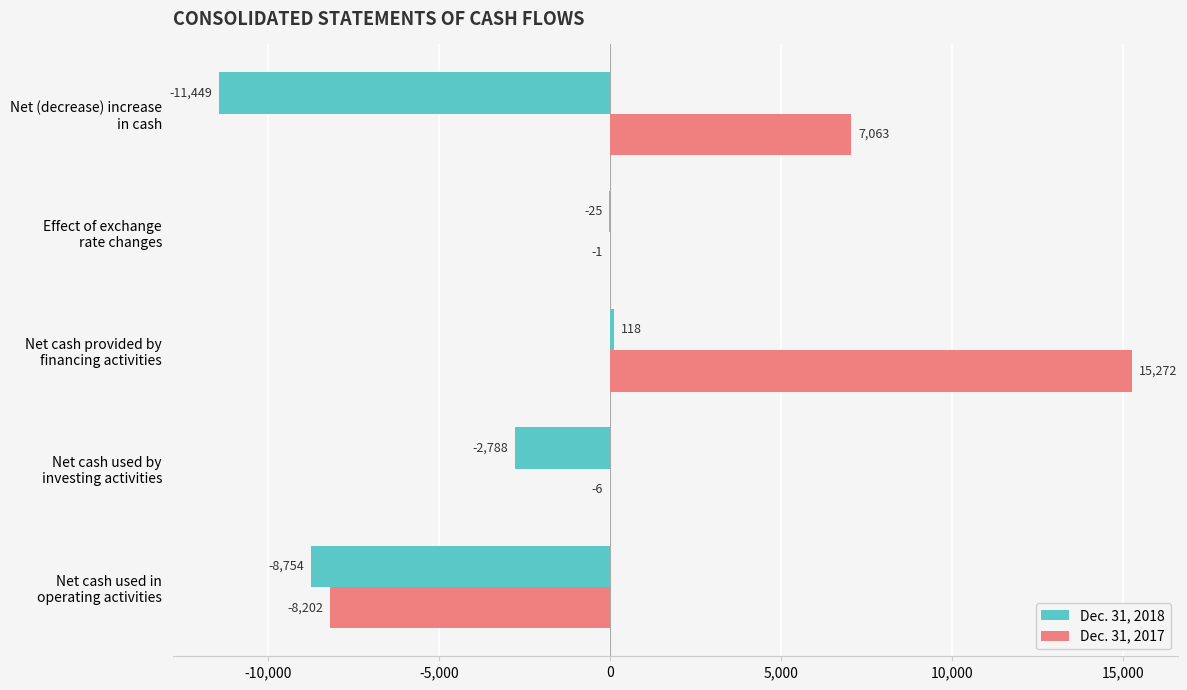

Count the number of categories in the chart.

5